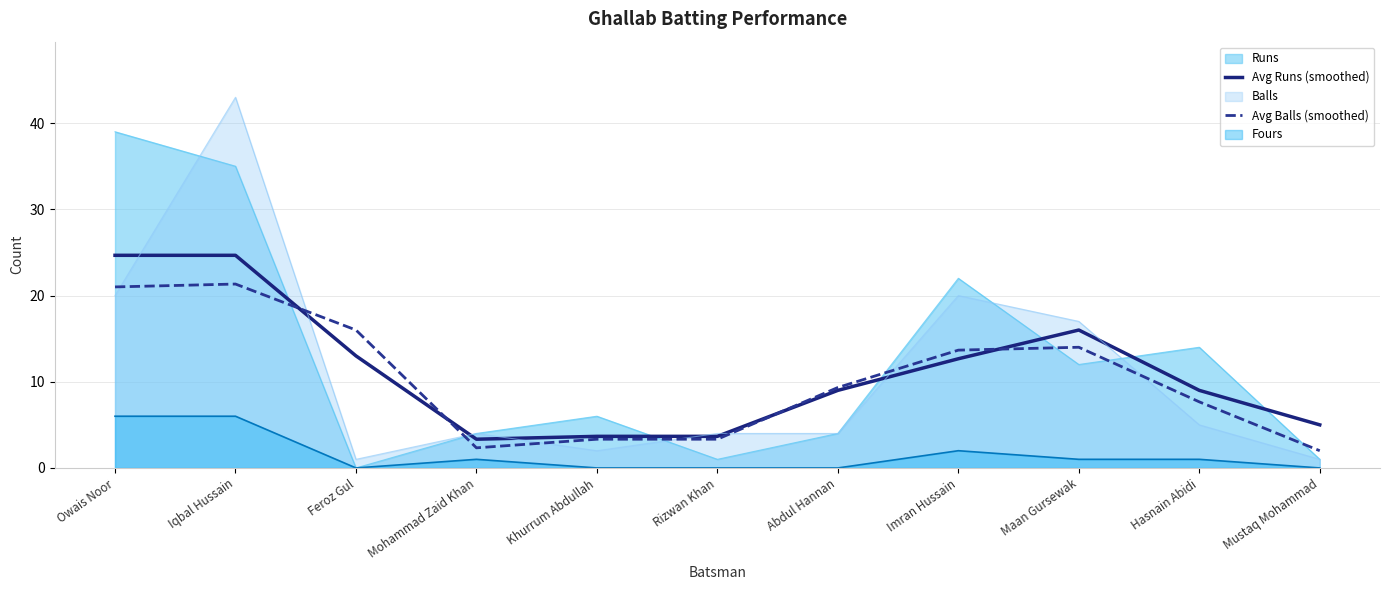

At Owais Noor, list the series in order from largest to smallest.

Runs, Avg Runs (smoothed), Avg Balls (smoothed), Balls, Fours